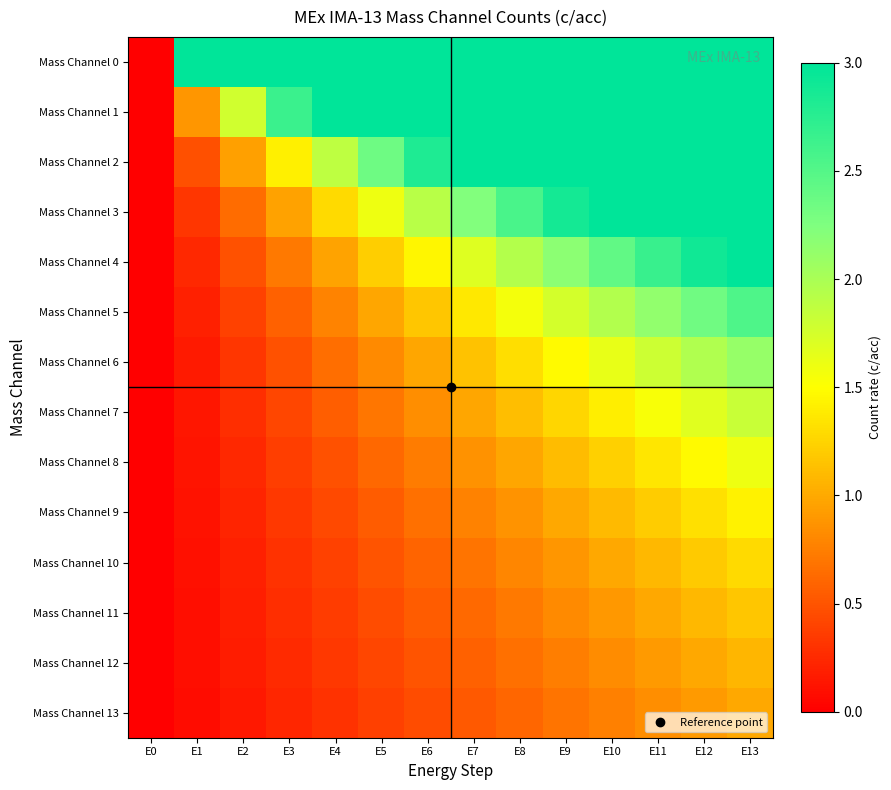

Between E10 and E5, which is larger?

E10